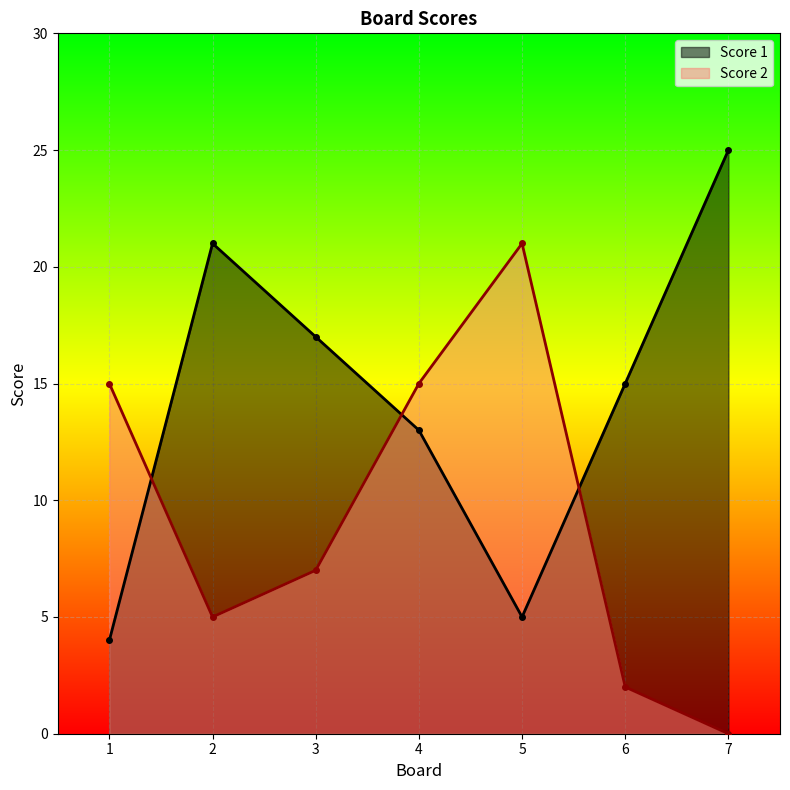

Is the value of Score 1 at 5 greater than the value of Score 2 at 7?

Yes